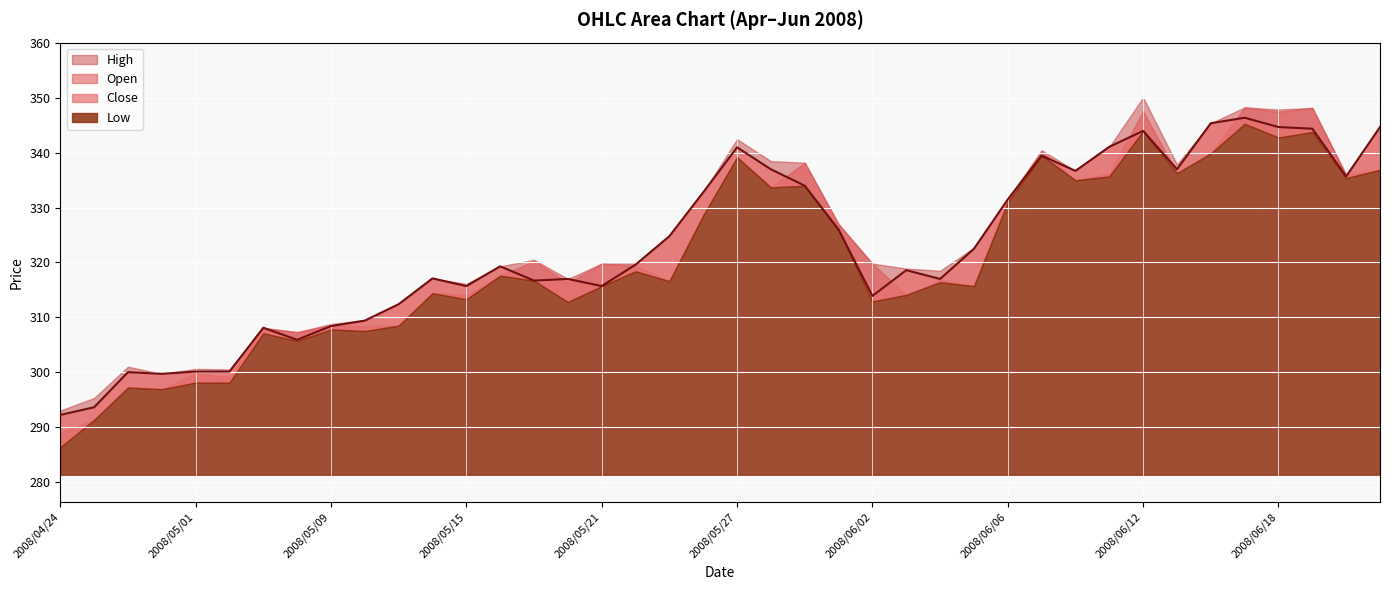

What is the difference between the highest and lowest values at 2008/05/30?

1.0